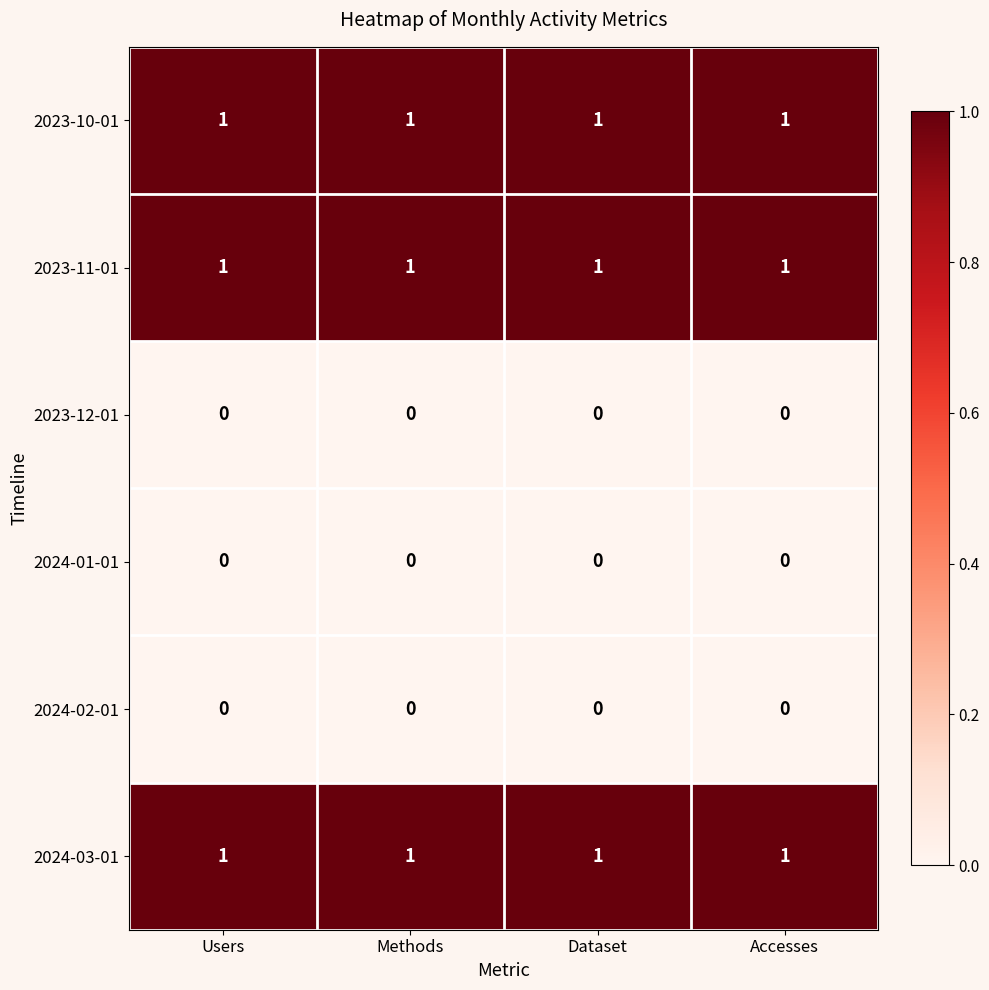

True or false: 2024-02-01 has a value of 0 at Dataset.

True